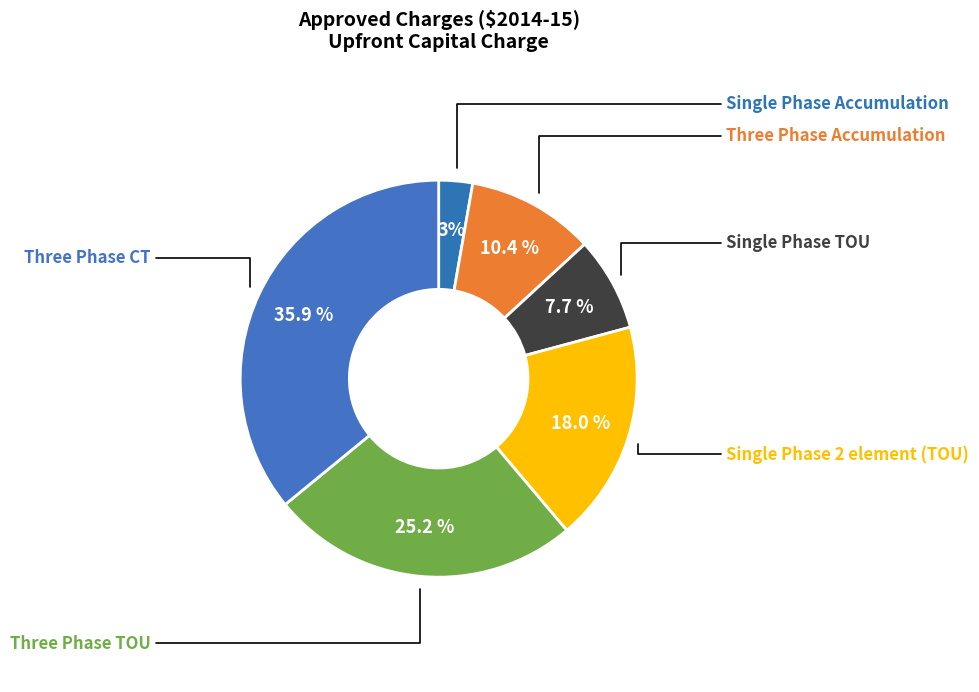

Which category has the biggest portion of the pie?

Three Phase CT